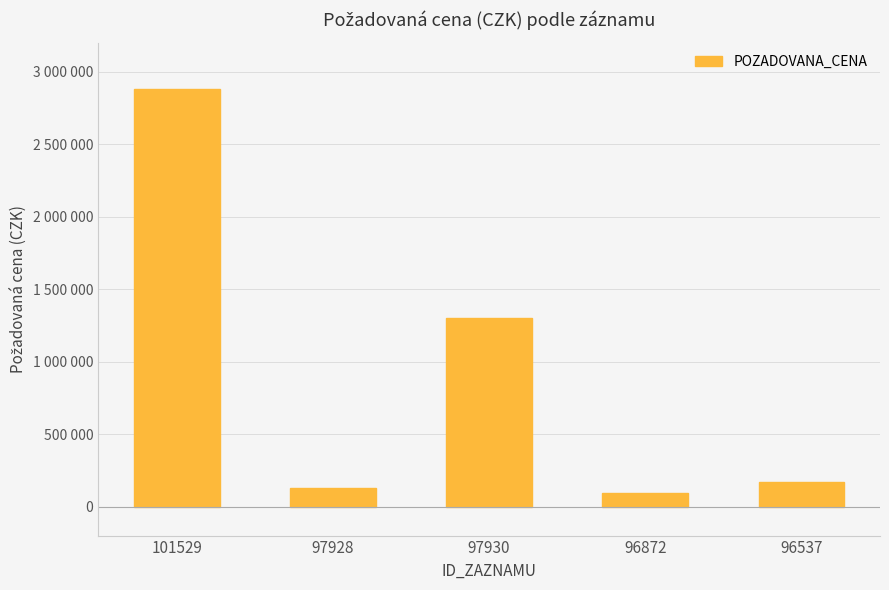

True or false: the data shows 86455 at 97928.

False